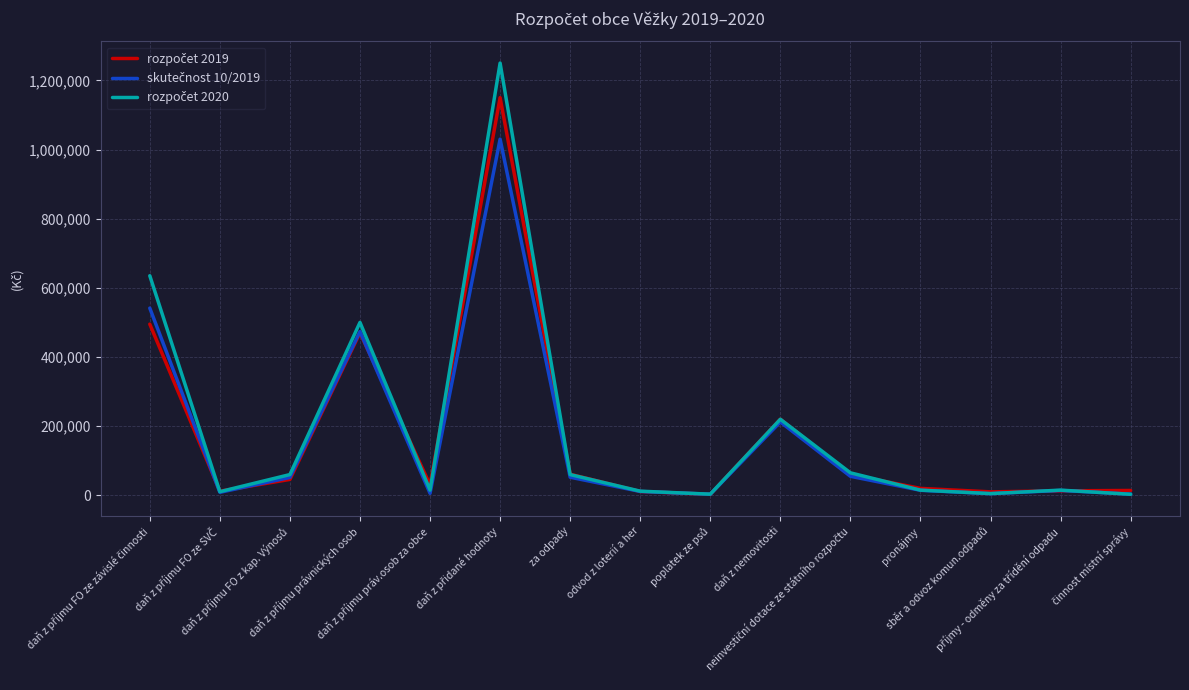

Between poplatek ze psů and příjmy - odměny za třídění odpadu, which is larger?

příjmy - odměny za třídění odpadu